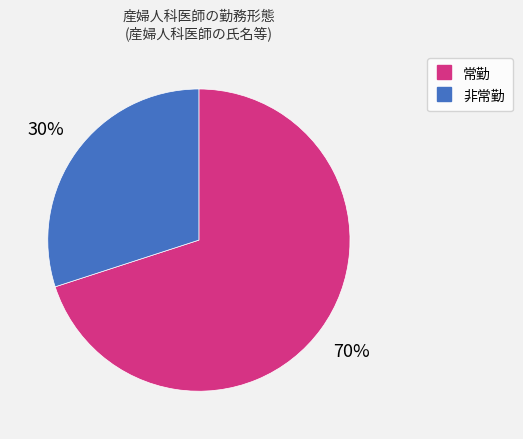

Which category has the smallest portion of the pie?

非常勤